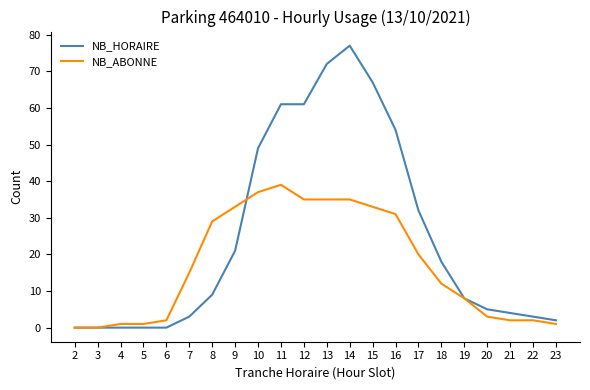

What value does the NB_HORAIRE series have at 14?

77